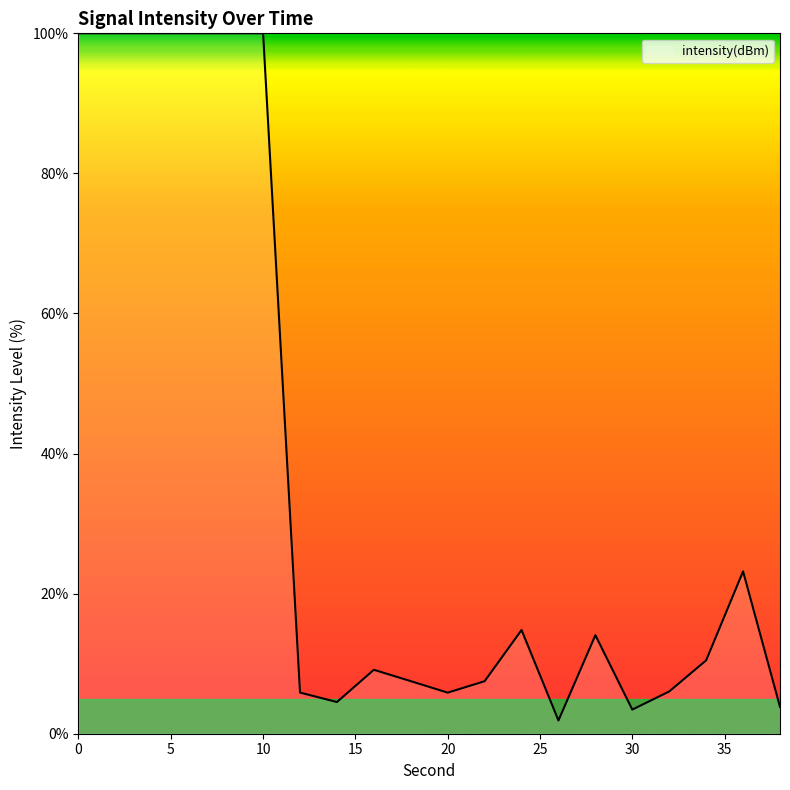

What is the greatest value displayed?

100.0